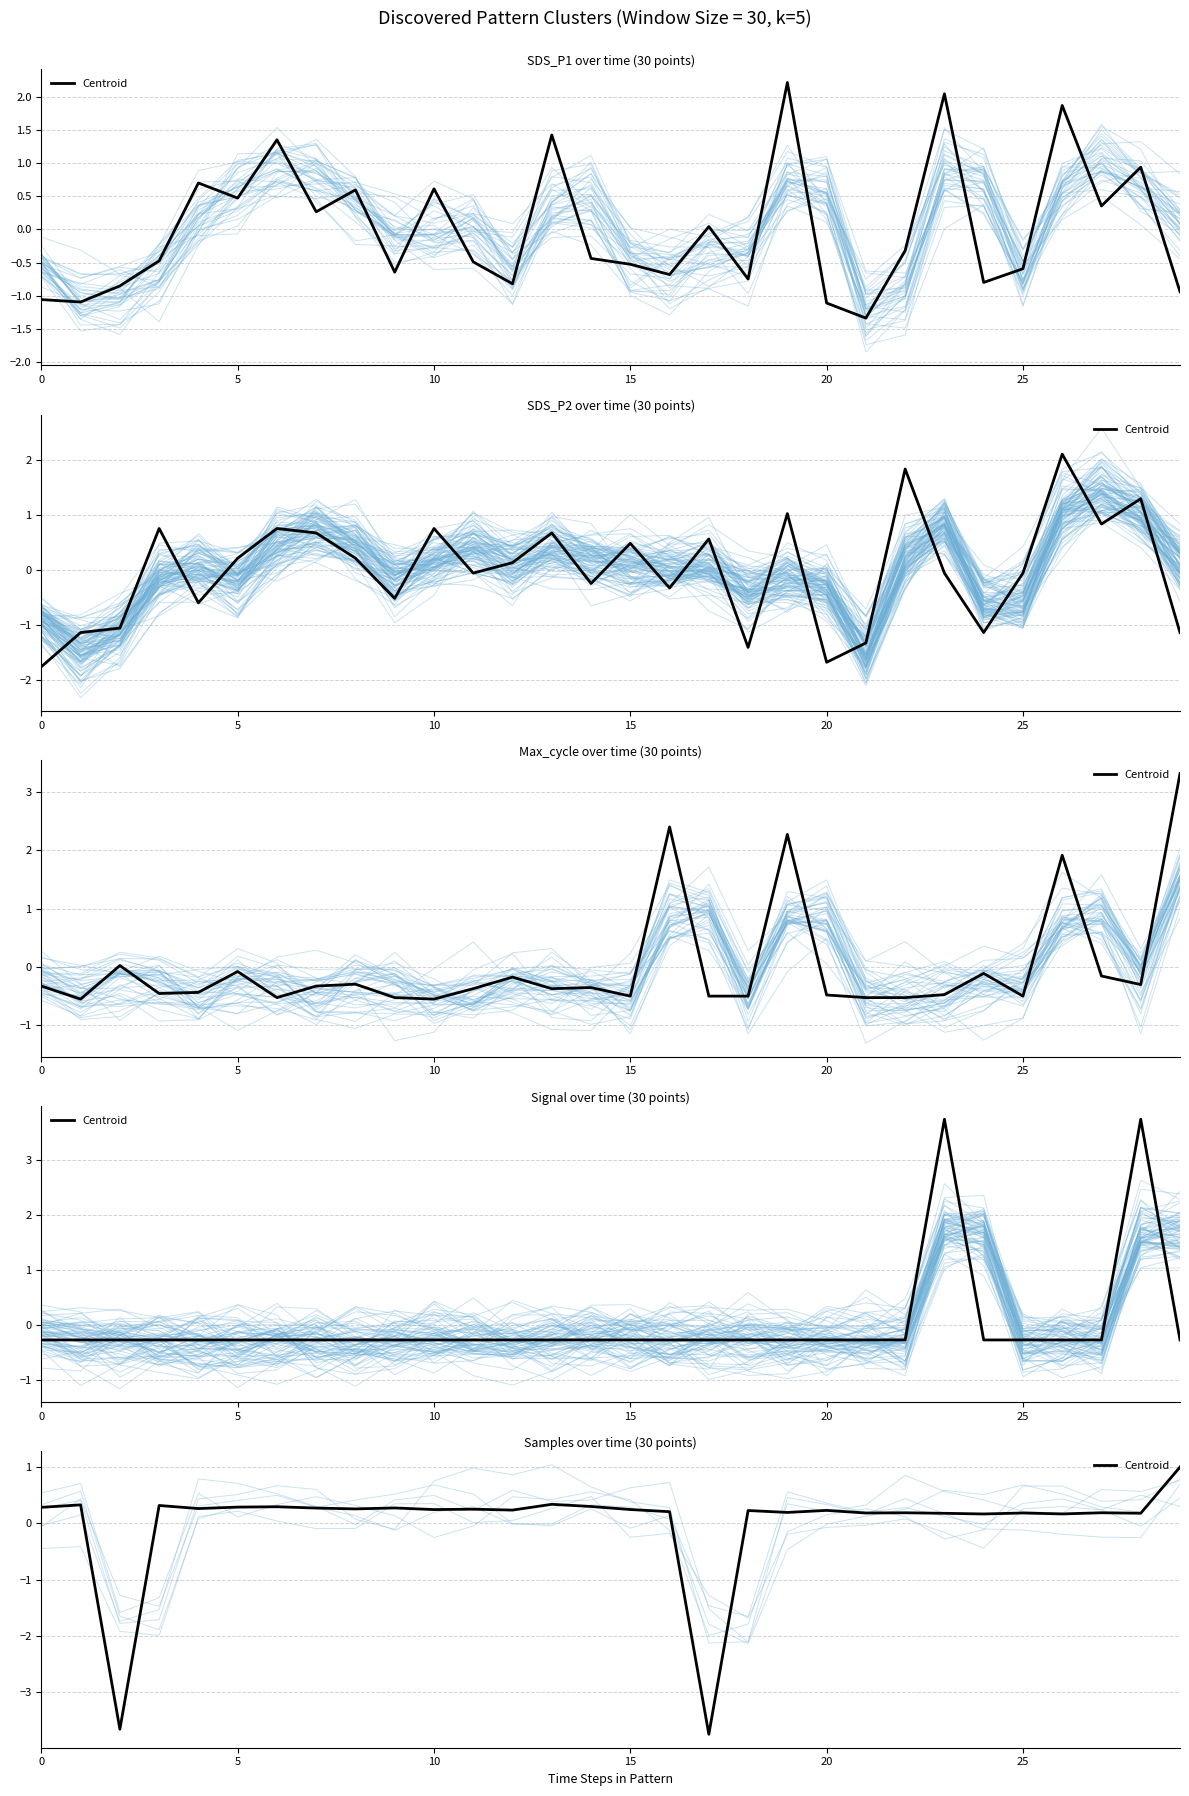

How many values are above zero?

28